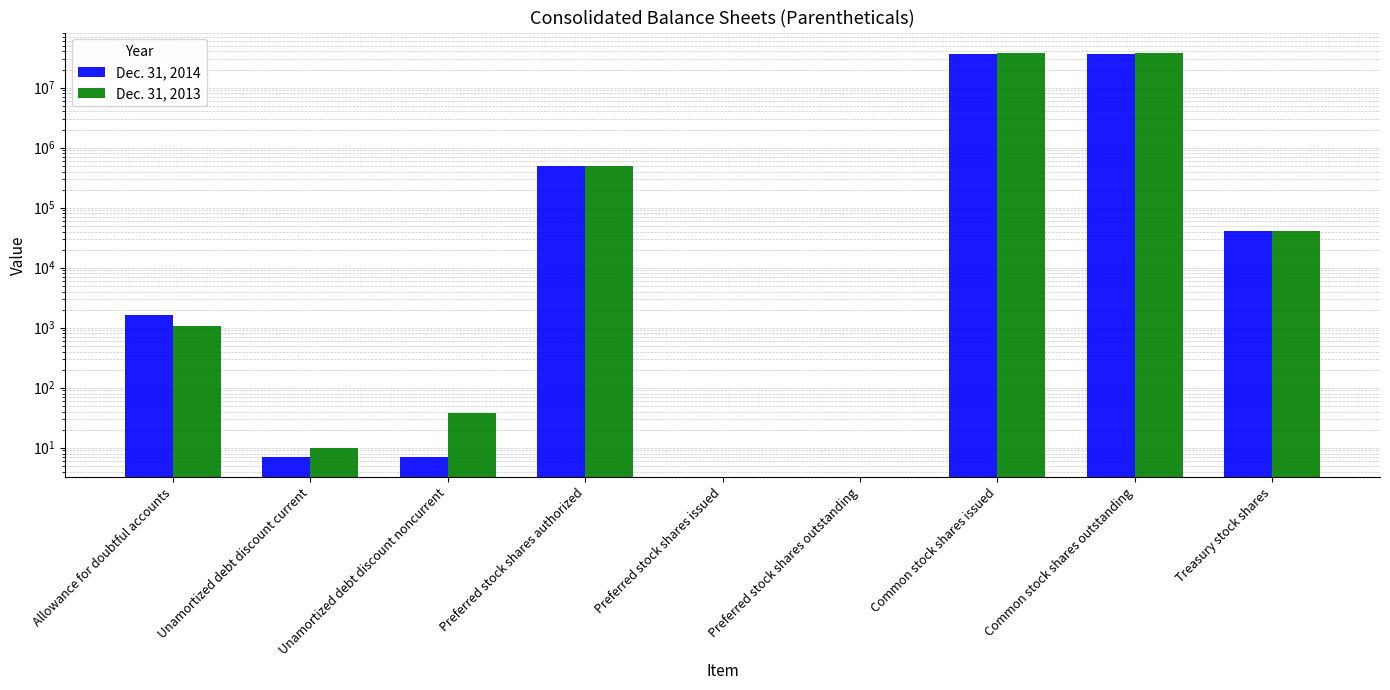

Reading left to right, list all the values displayed in this chart.

Dec. 31, 2014: Allowance for doubtful accounts=1619	Unamortized debt discount current=7	Unamortized debt discount noncurrent=7	Preferred stock shares authorized=500000	Preferred stock shares issued=0	Preferred stock shares outstanding=0	Common stock shares issued=36232074	Common stock shares outstanding=36191565	Treasury stock shares=40509
Dec. 31, 2013: Allowance for doubtful accounts=1049	Unamortized debt discount current=10	Unamortized debt discount noncurrent=38	Preferred stock shares authorized=500000	Preferred stock shares issued=0	Preferred stock shares outstanding=0	Common stock shares issued=38088391	Common stock shares outstanding=38047882	Treasury stock shares=40509